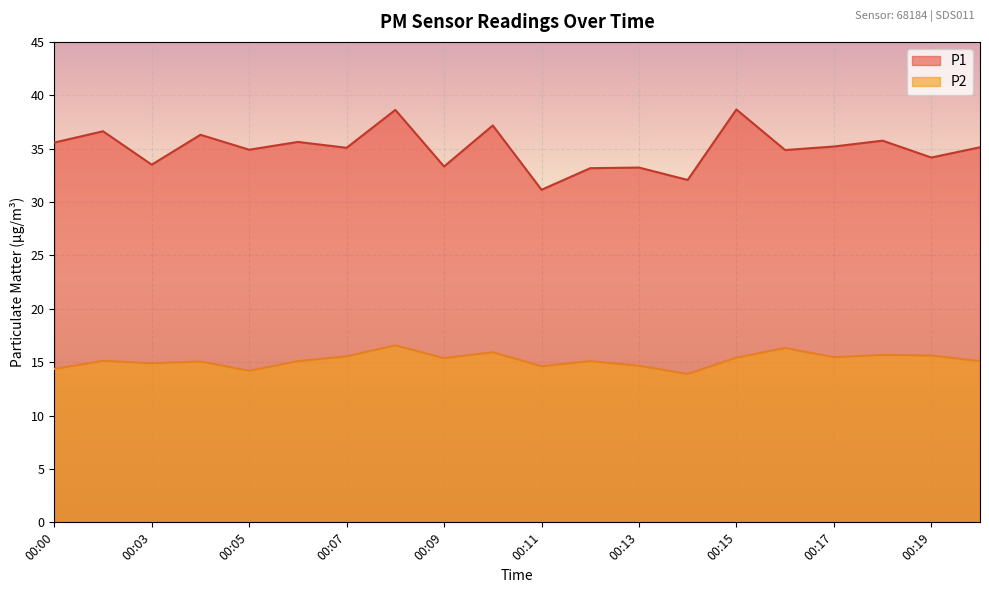

Rank the series at 00:02 from highest to lowest value.

P1, P2